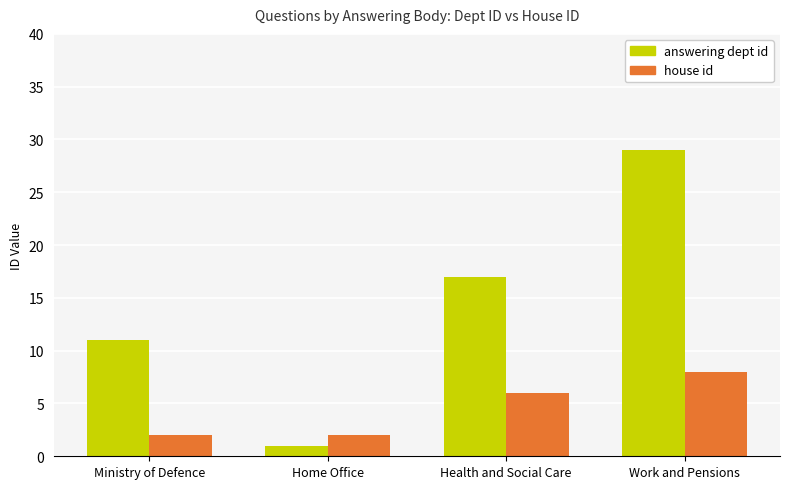

Where is answering dept id nearest to the value 15?

Health and Social Care